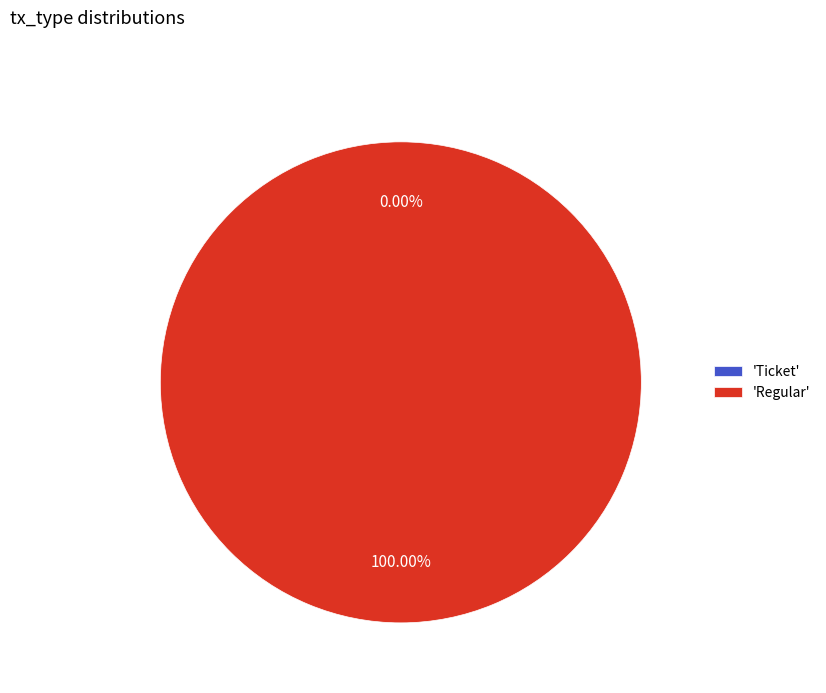

Rank the categories by value from highest to lowest.

Regular, Ticket